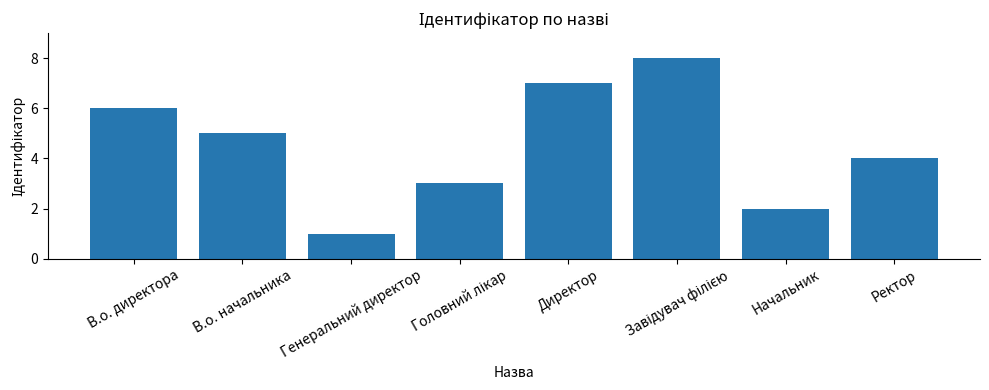

What is the minimum value shown in the chart?

1